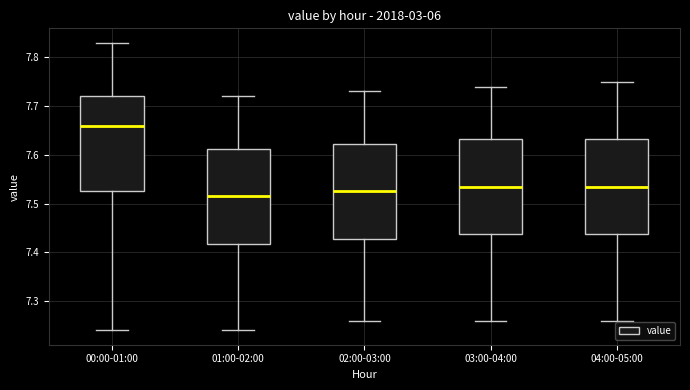

Reading left to right, transcribe this box plot: for each box, give where its median line is, the range the box spans, and where its two whiskers end, as read against the y-axis. The values are not printed on the chart, so give them approximately, as read against the axis.

00:00-01:00: median 7.66, box 7.53 to 7.72, whiskers 7.24 to 7.83
01:00-02:00: median 7.52, box 7.42 to 7.61, whiskers 7.24 to 7.72
02:00-03:00: median 7.53, box 7.43 to 7.62, whiskers 7.26 to 7.73
03:00-04:00: median 7.54, box 7.44 to 7.63, whiskers 7.26 to 7.74
04:00-05:00: median 7.54, box 7.44 to 7.63, whiskers 7.26 to 7.75